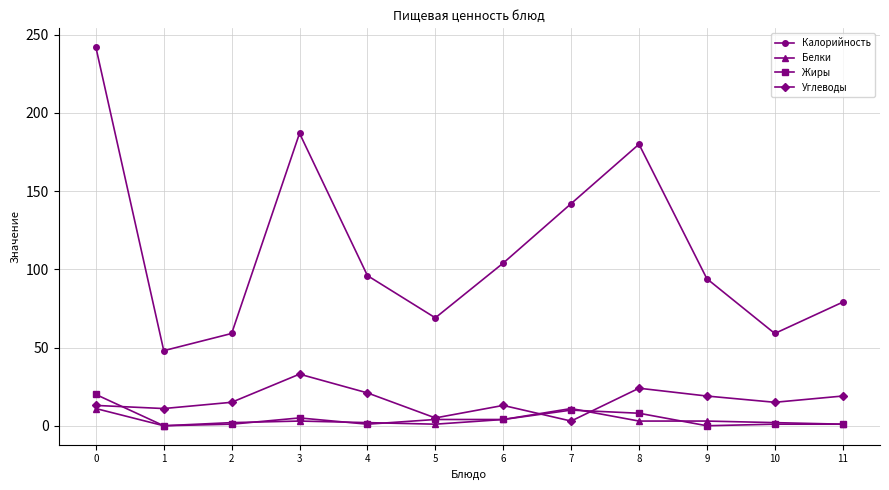

True or false: Углеводы has more than 0 interior local peaks.

True